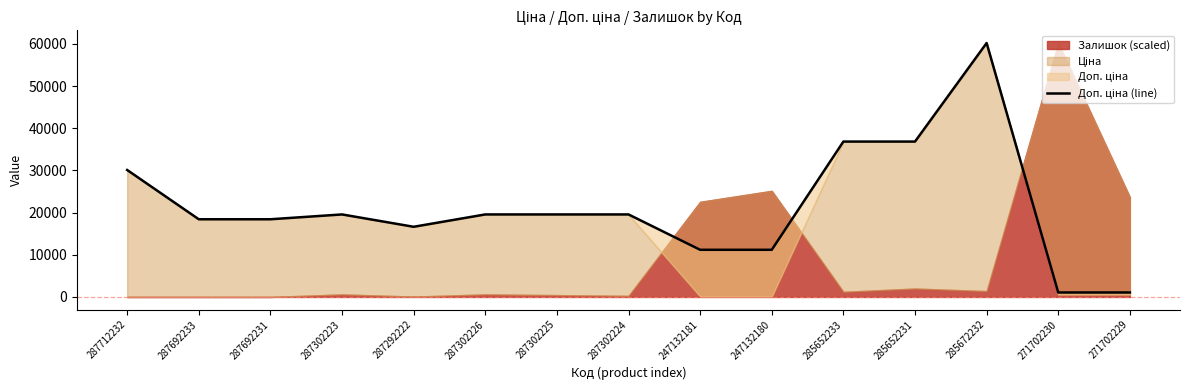

Where is the data nearest to the value 30632?

287712232